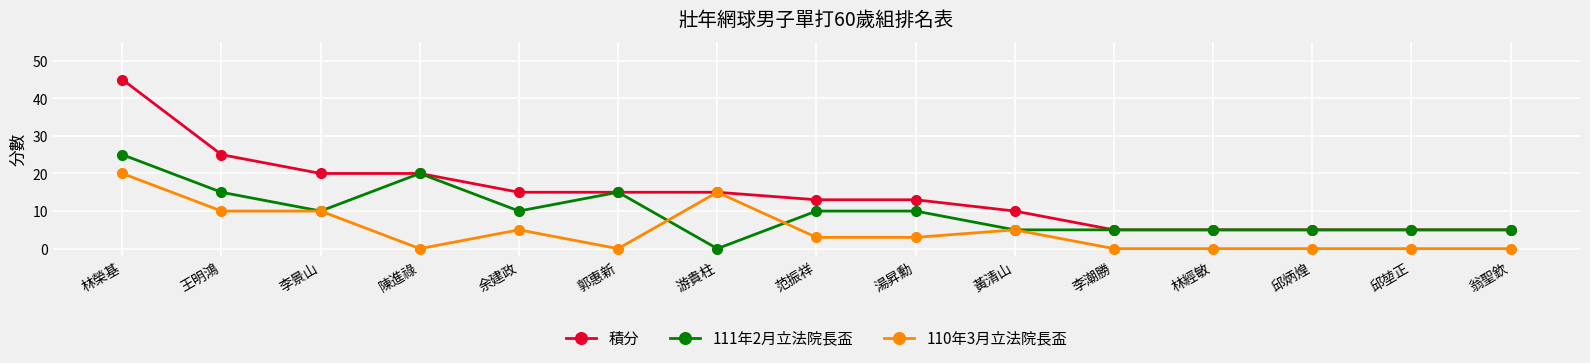

What is the difference between the highest and lowest values at 邱堃正?

5